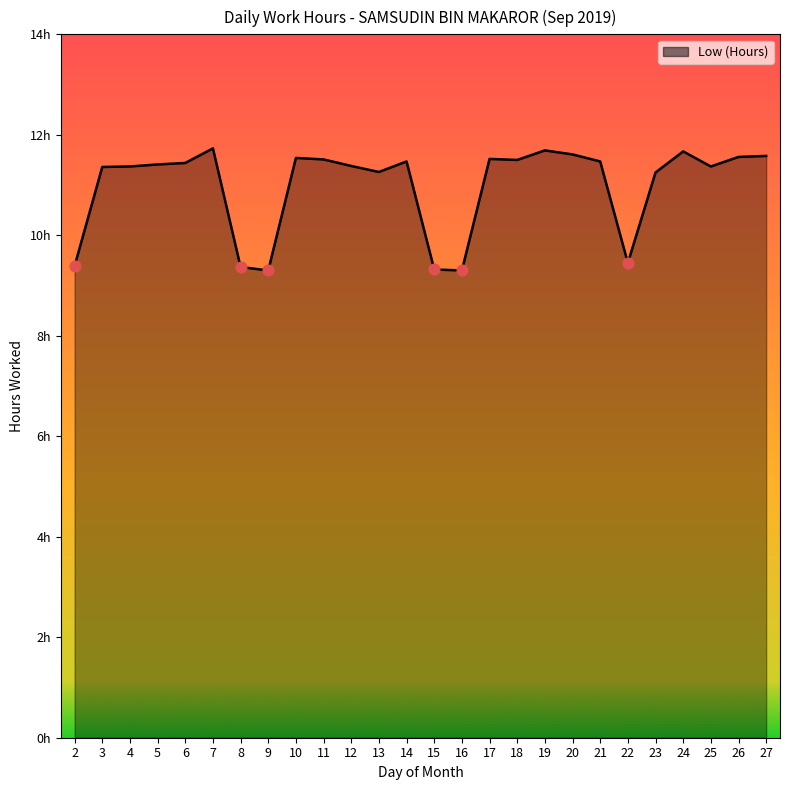

Which has a higher value, 12 or 26?

26